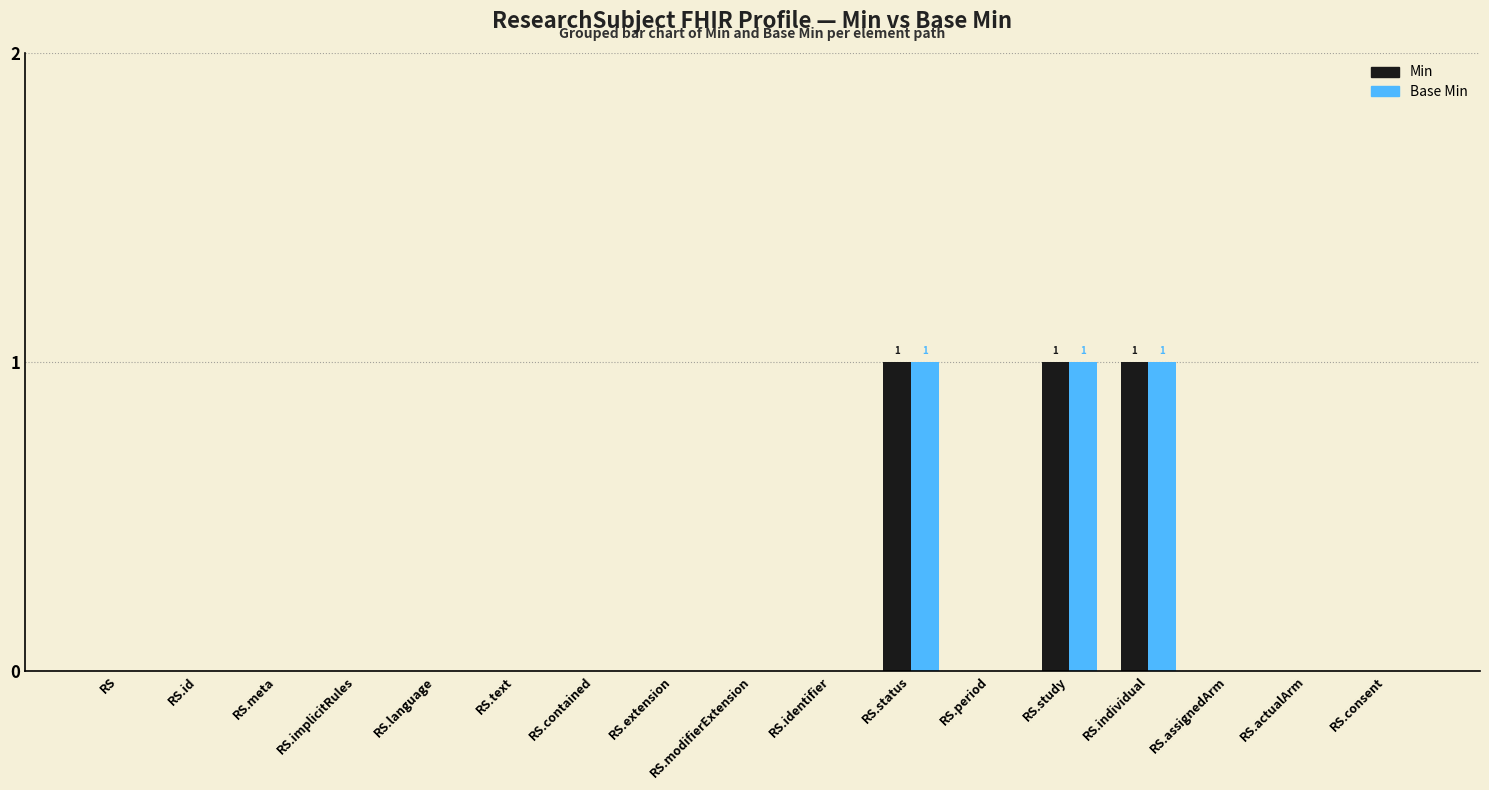

Are the bars horizontal?

No